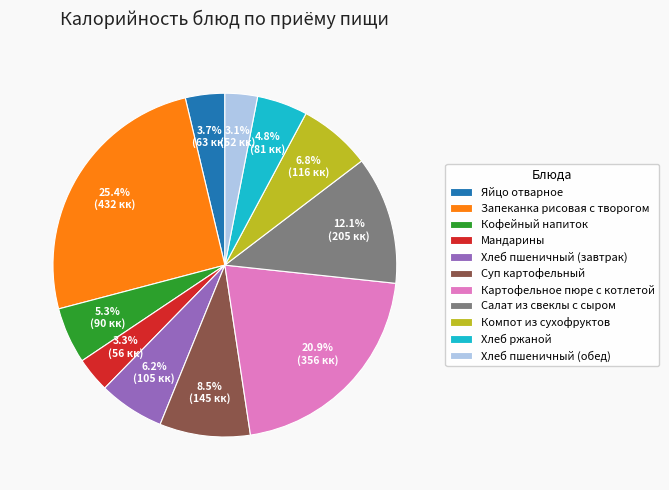

Does any single category account for the majority?

No